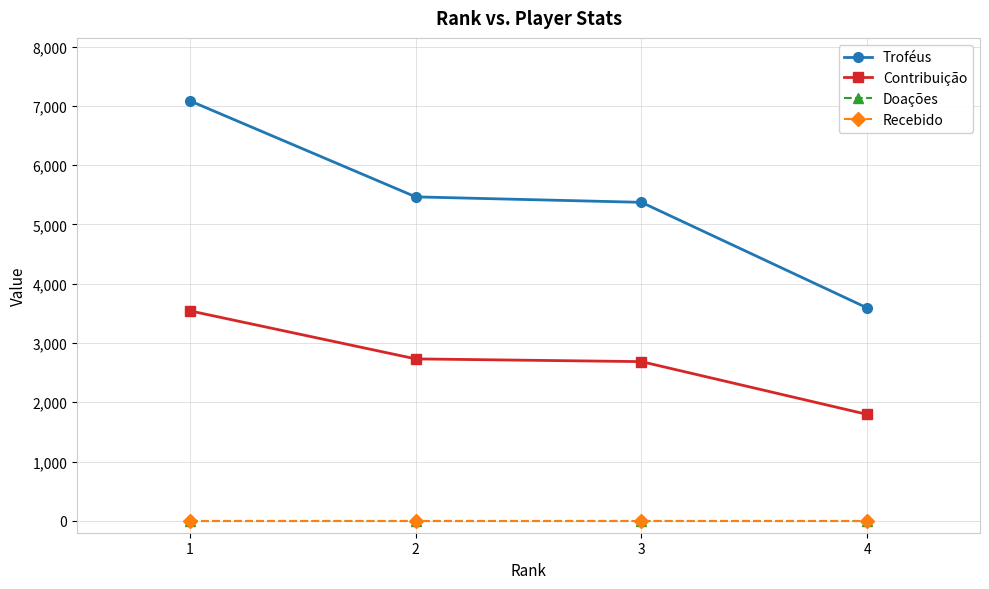

Does the chart have visible grid lines?

Yes